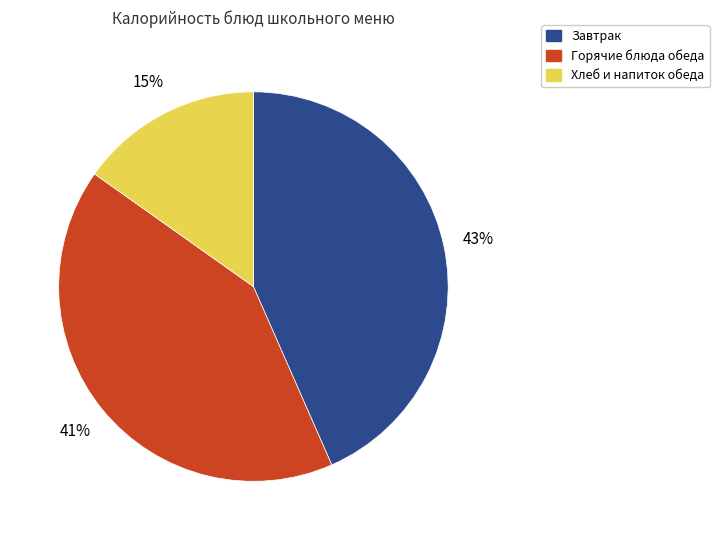

To the nearest percent, what is the average slice percentage?

33%